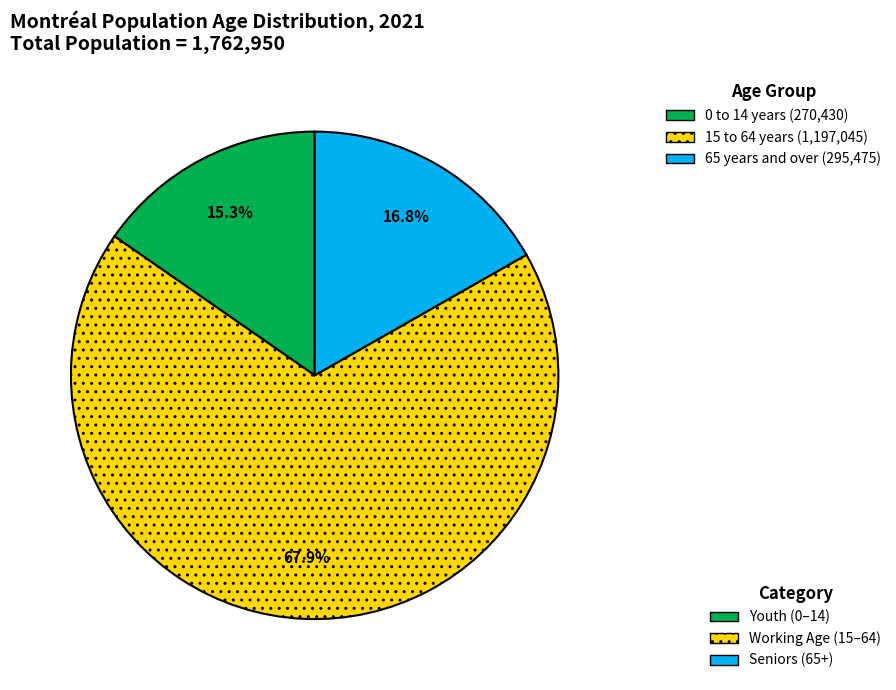

Does any single category account for the majority?

Yes